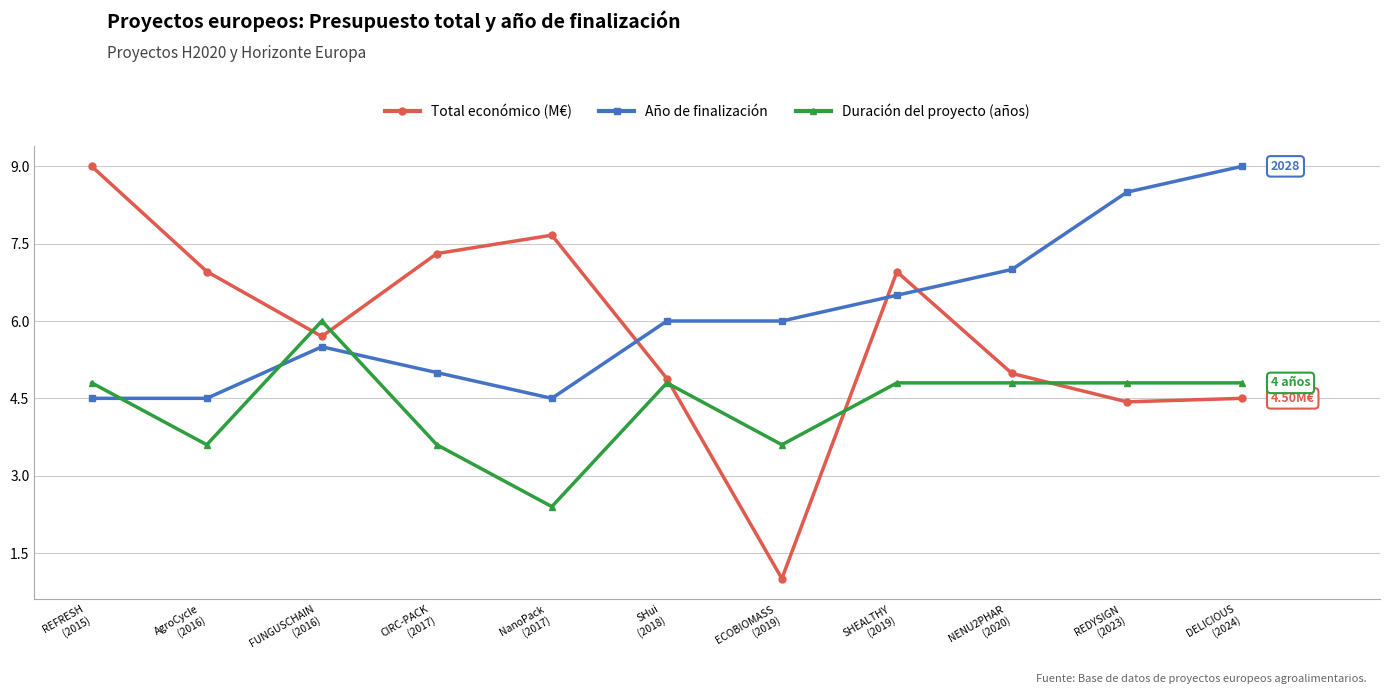

True or false: Total económico (M€) and Duración del proyecto (años) intersect in this chart.

True